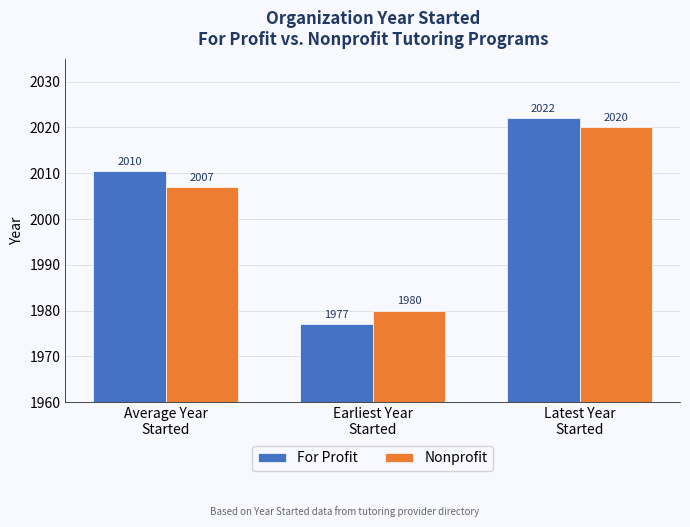

At which category does the chart reach its minimum across all series?

Earliest Year
Started